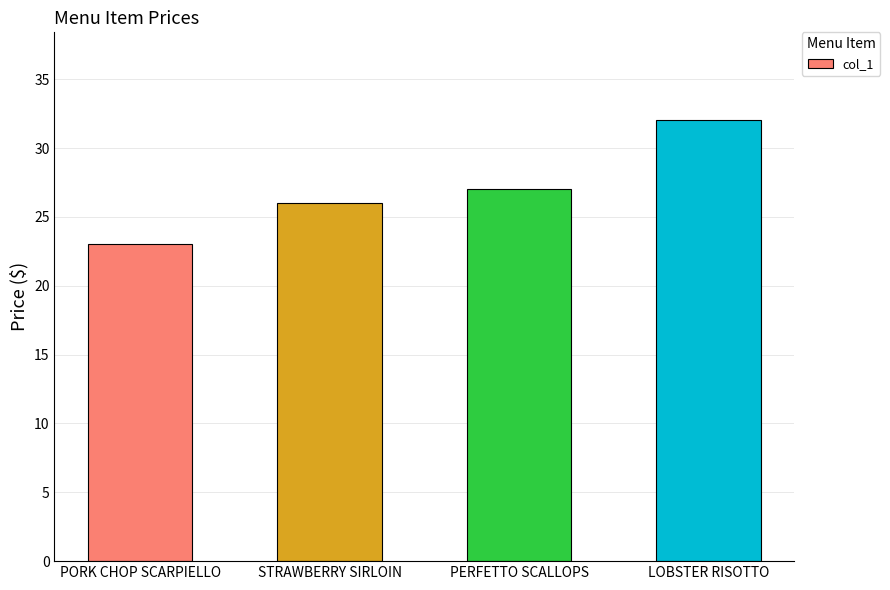

Approximately how many times larger is the value at LOBSTER RISOTTO compared to PORK CHOP SCARPIELLO?

1.4